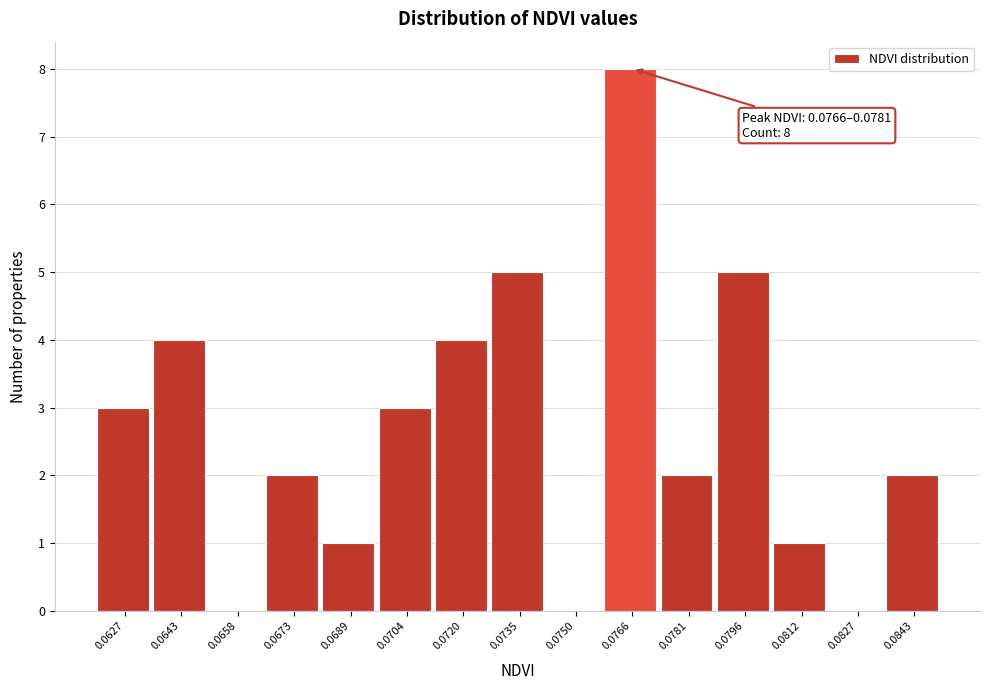

Reading right to left, what are all the values shown in this chart?

0.0843=2	0.0827=0	0.0812=1	0.0796=5	0.0781=2	0.0766=8	0.0750=0	0.0735=5	0.0720=4	0.0704=3	0.0689=1	0.0673=2	0.0658=0	0.0643=4	0.0627=3